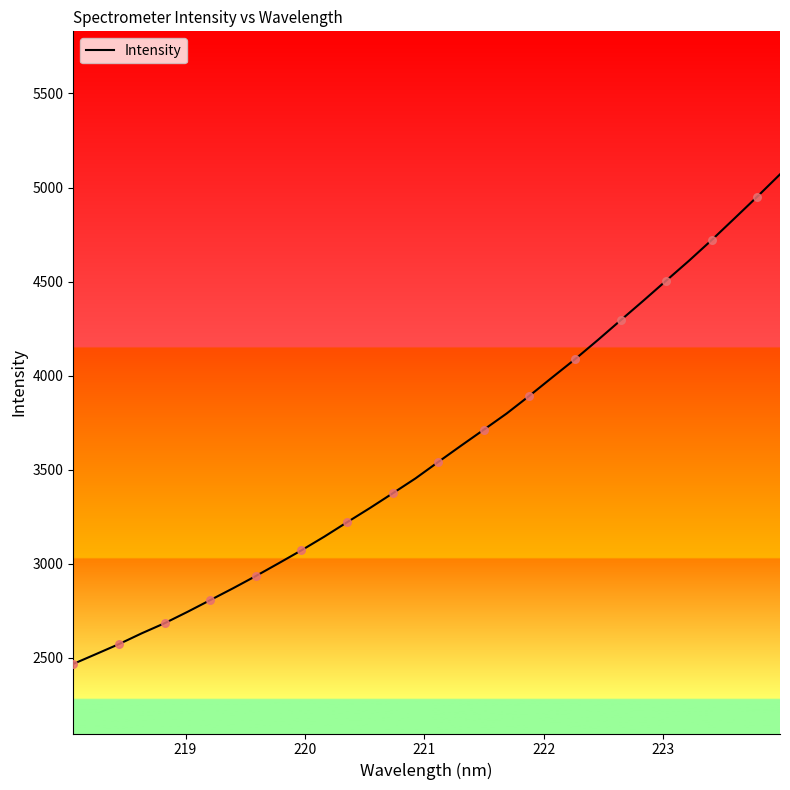

What is the maximum value shown in the chart?

5070.0